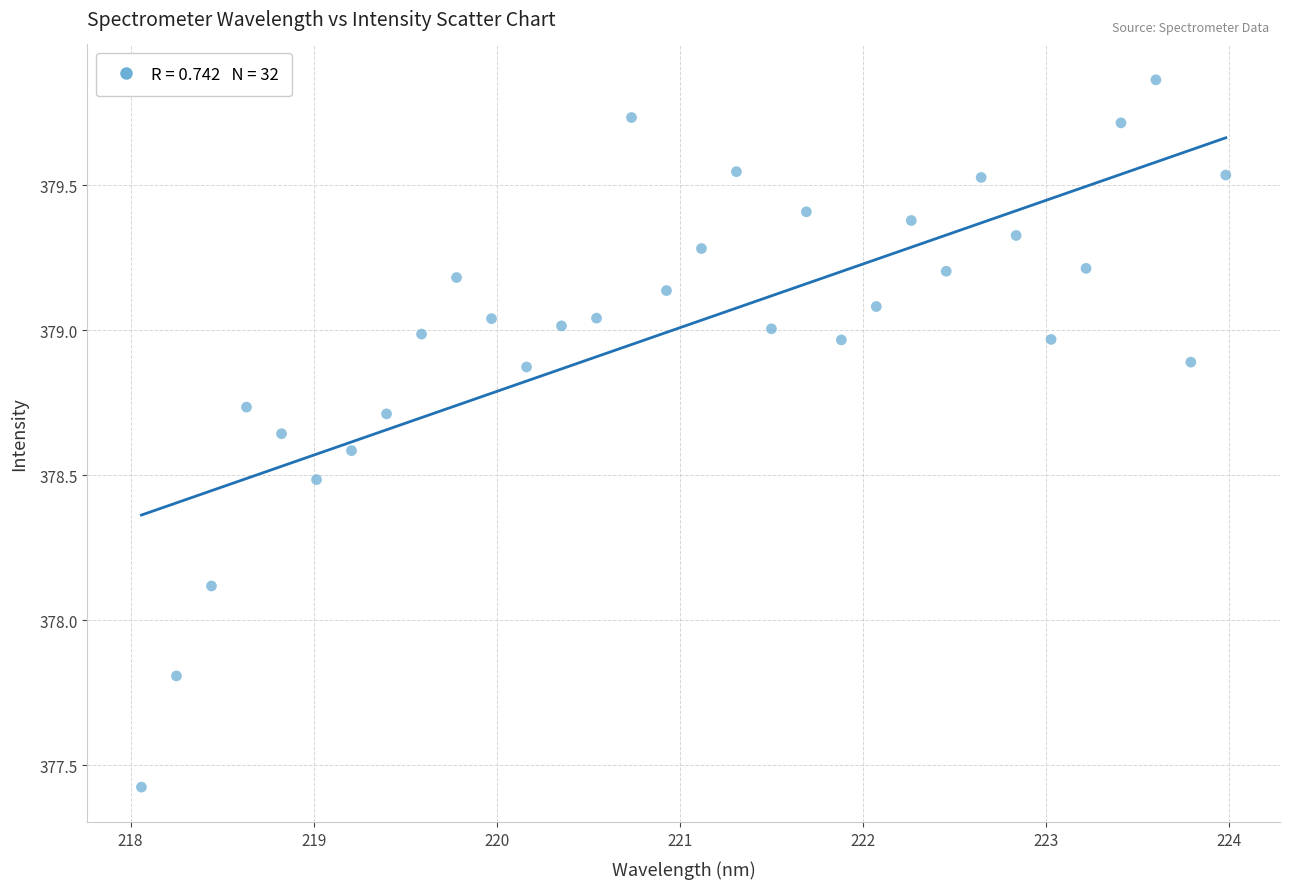

What Y value in the scatter plot is closest to 378?

378.1